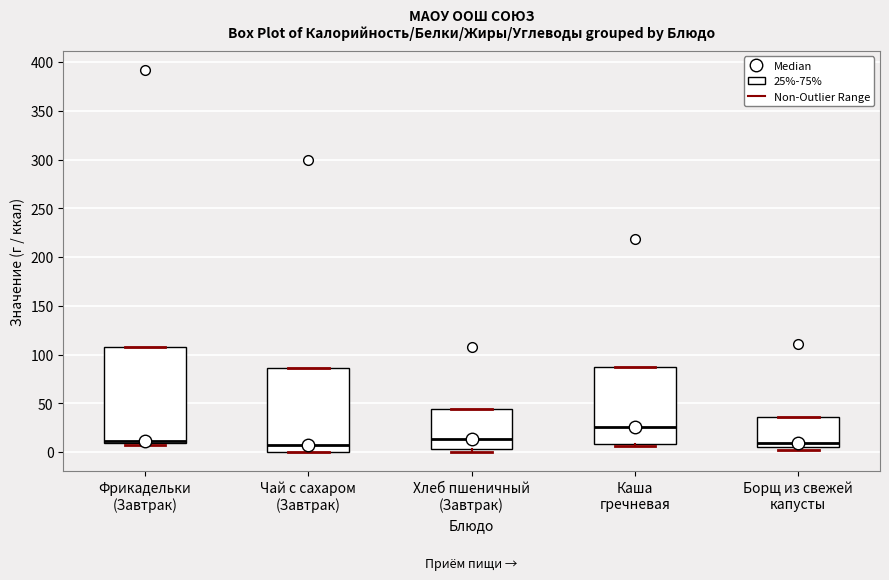

Which box is the tallest, from its lower edge to its upper edge?

Фрикадельки (Завтрак)